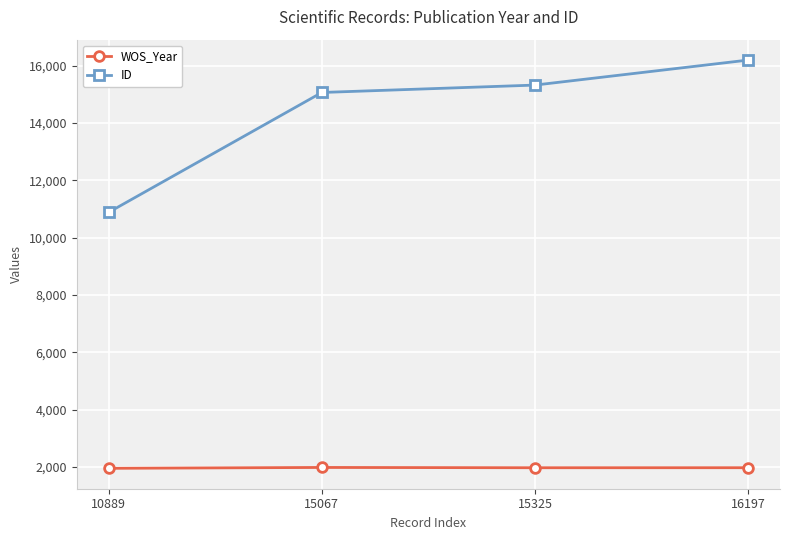

Does the chart have visible grid lines?

Yes